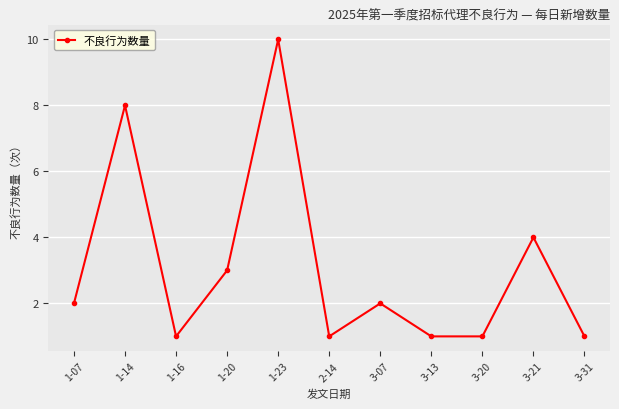

How many data points does each series have?

11